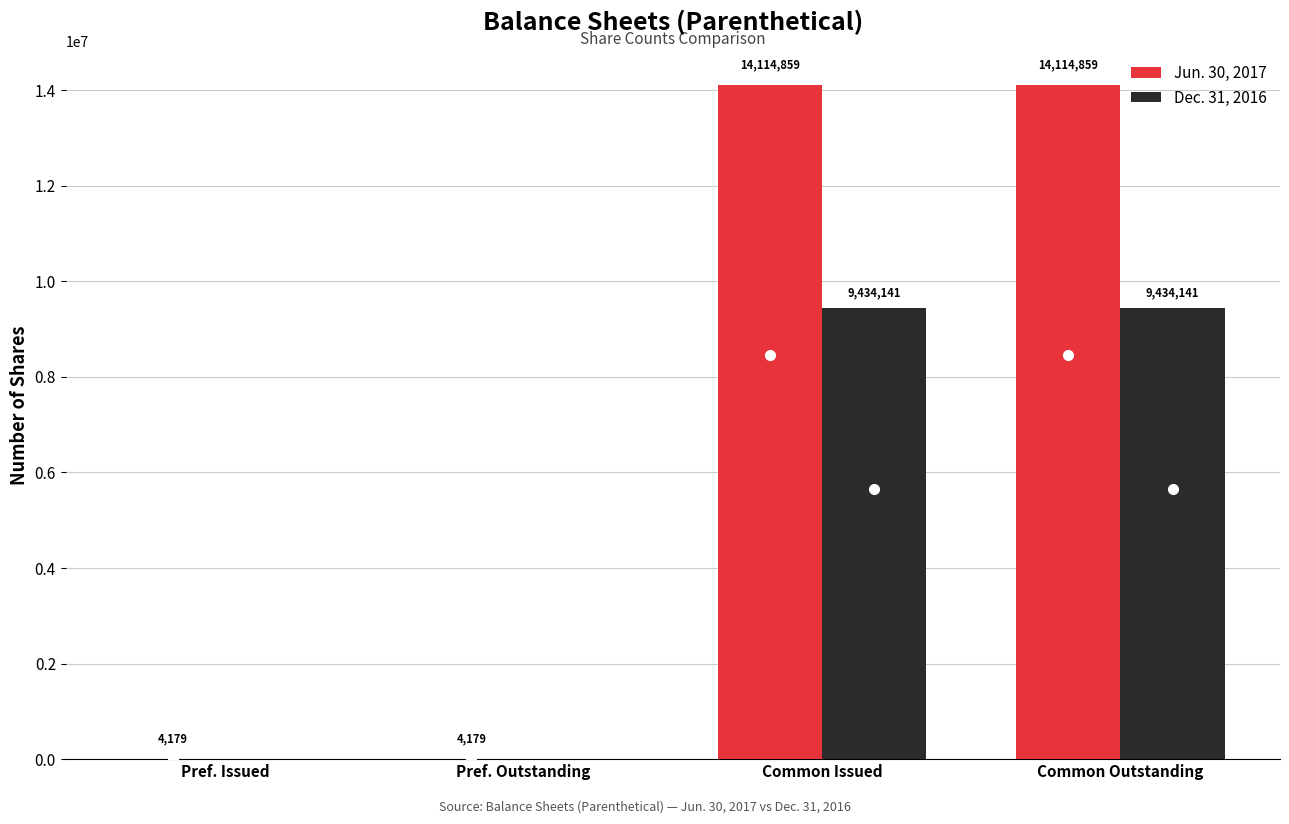

The value of Jun. 30, 2017 at Common Issued is 14114859. True or false?

True